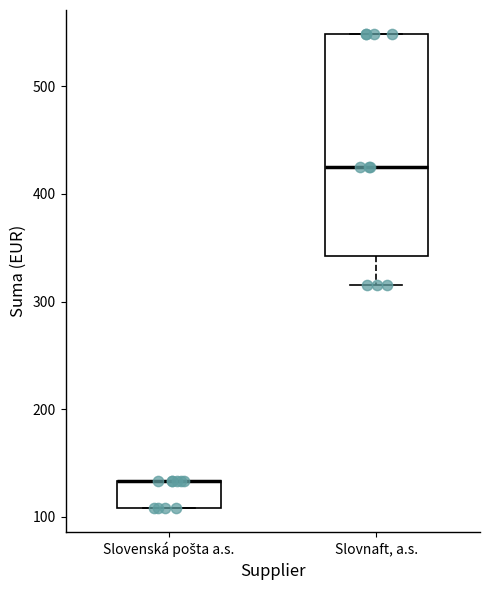

Where is the lower edge of the box for Slovenská pošta a.s. on the y-axis? The values are not printed on the chart, so give them approximately, as read against the axis.

110